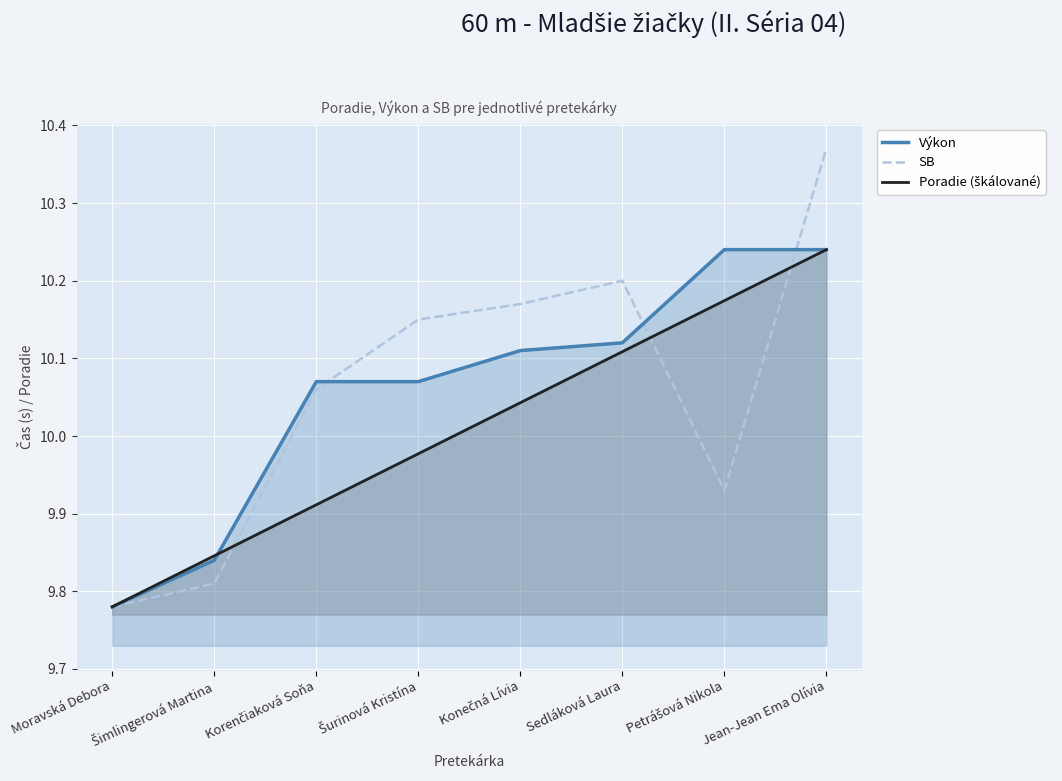

Where does the Výkon series first go above 10?

Korenčiaková Soňa